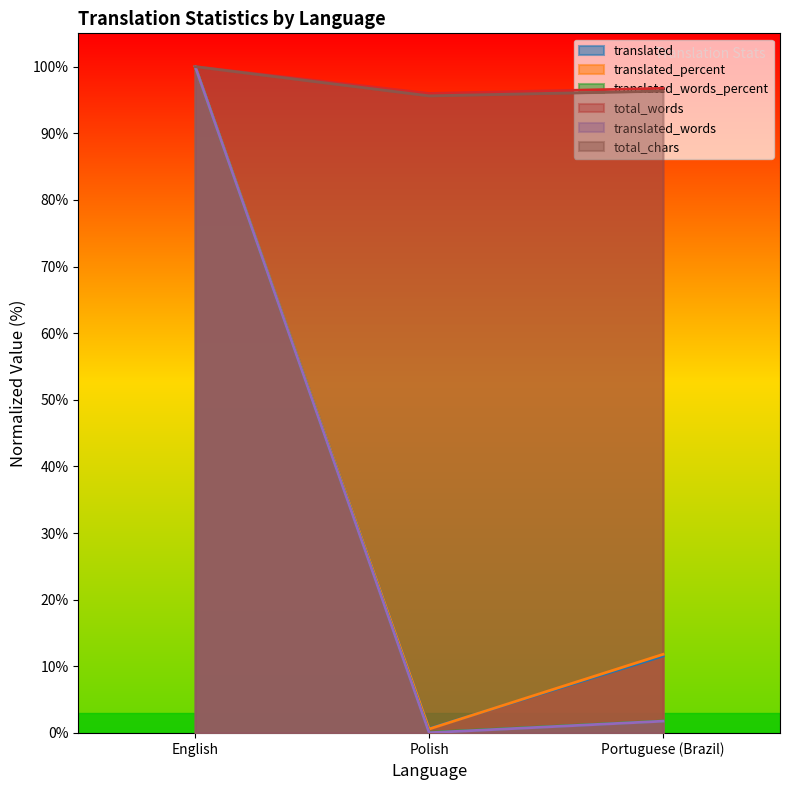

Which series has the largest total across all categories?

total_words